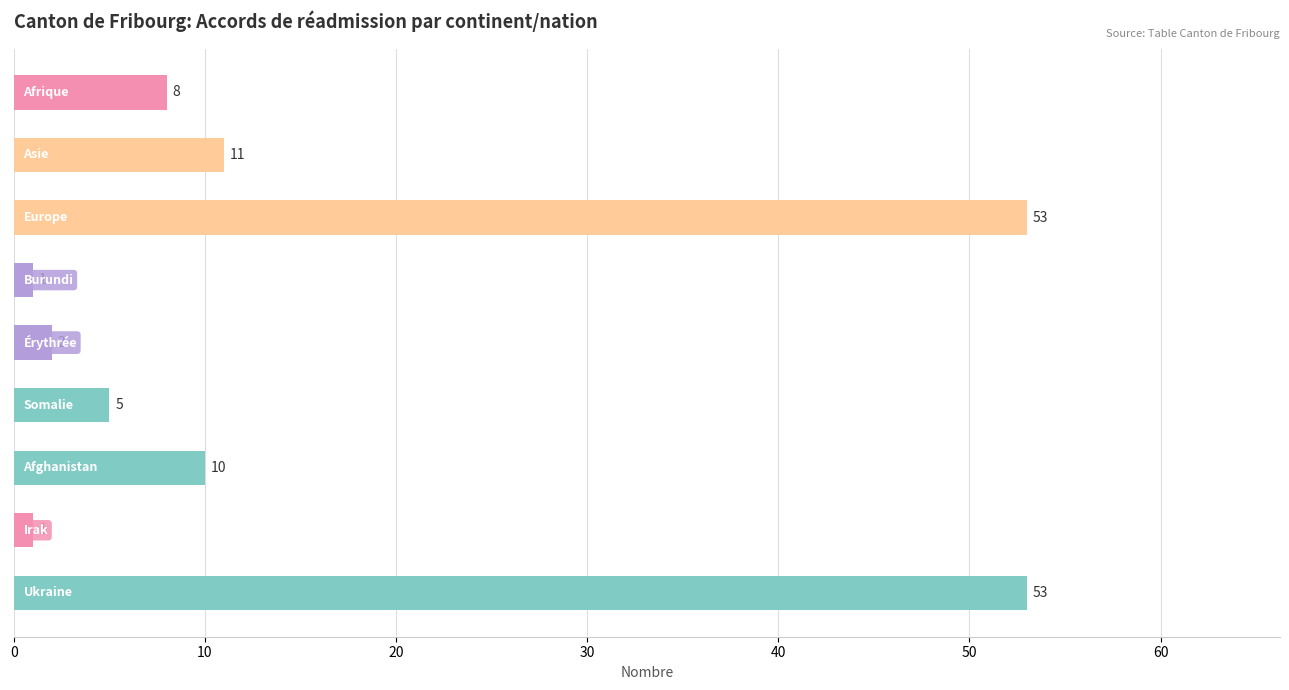

What is the value of the 9th bar from the top?

53